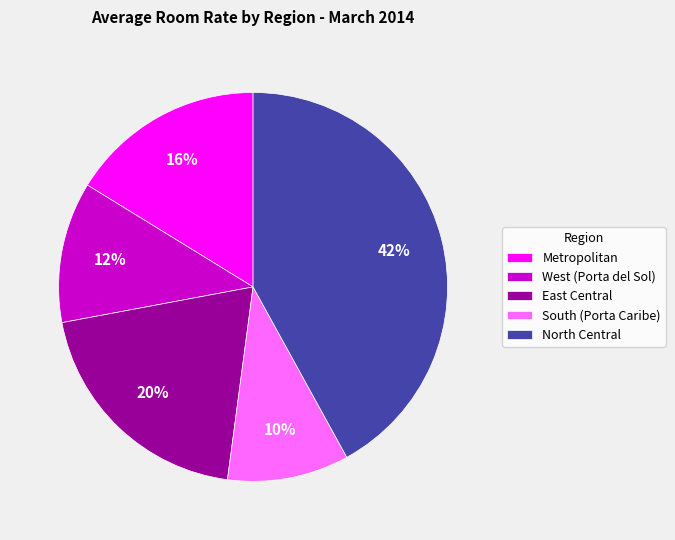

Count the number of slices in the pie.

5